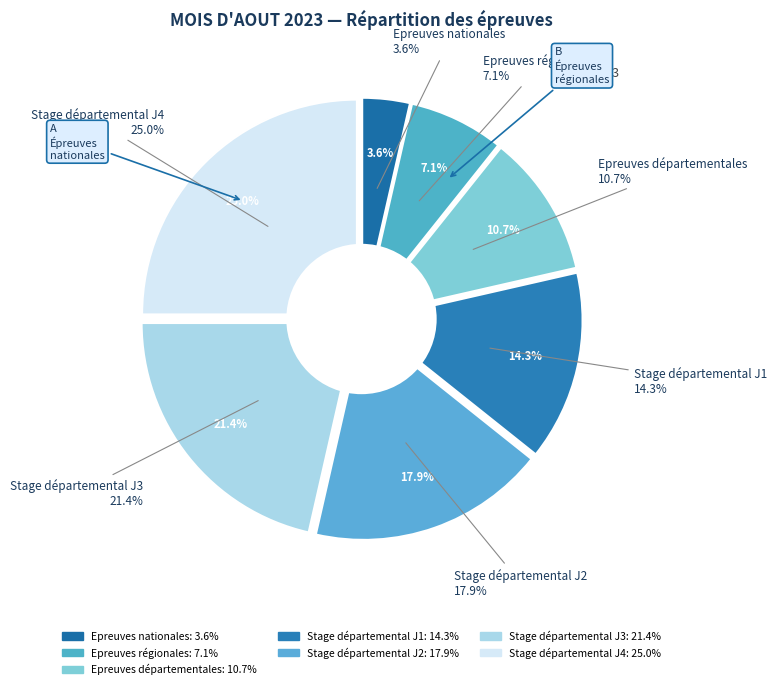

Does Epreuves départementales represent more than half of the total?

No